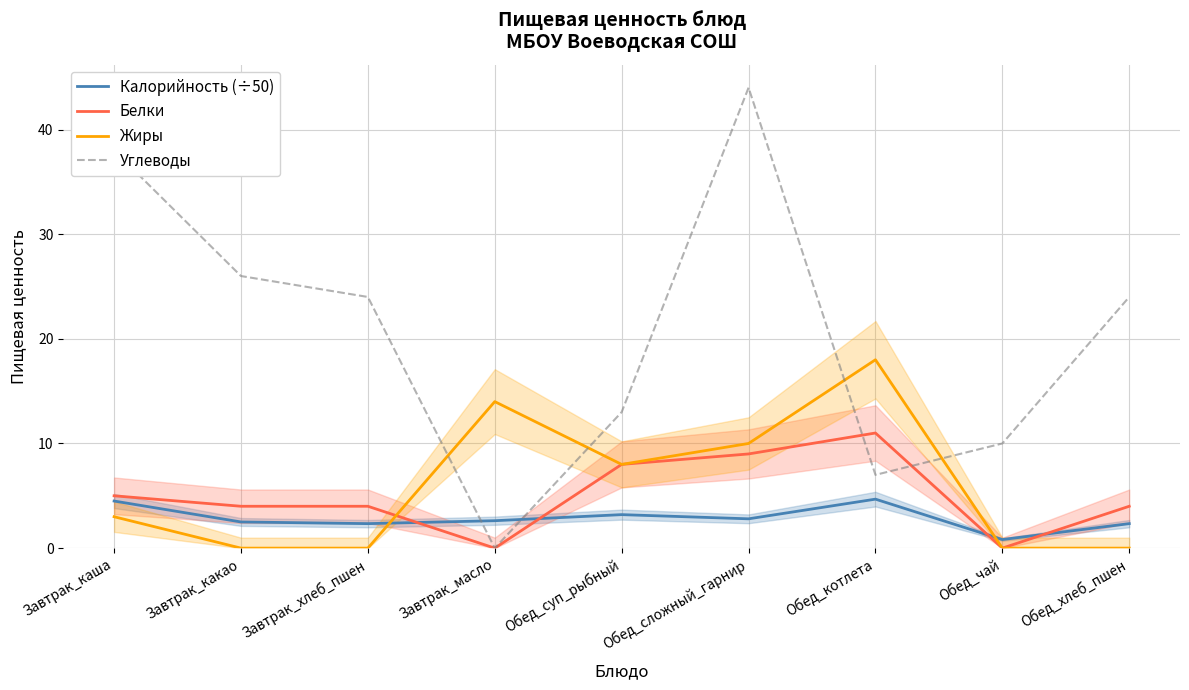

Which has a higher value, Завтрак_каша or Завтрак_хлеб_пшен?

Завтрак_каша